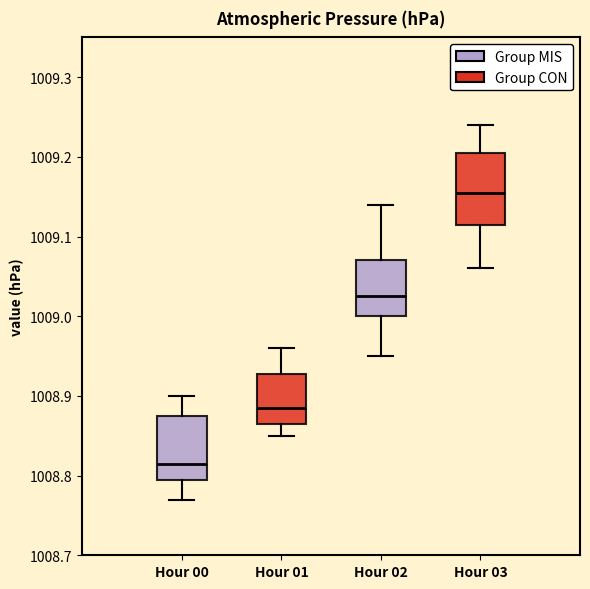

Where is the upper edge of the box for Hour 00 on the y-axis? The values are not printed on the chart, so give them approximately, as read against the axis.

1008.88